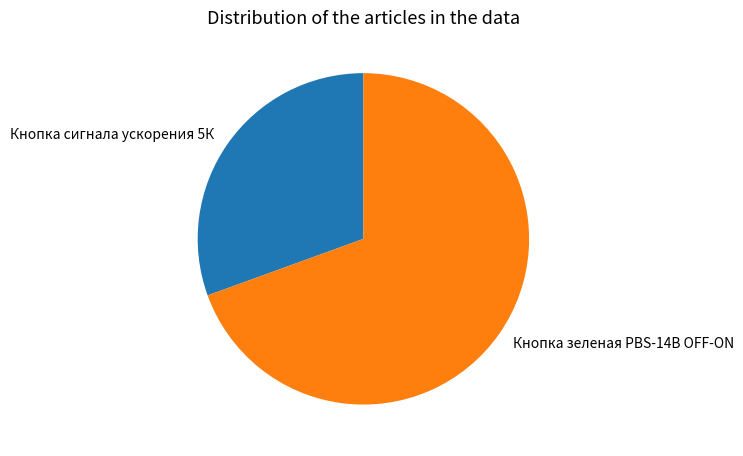

Do Кнопка сигнала ускорения 5К and Кнопка зеленая PBS-14B OFF-ON together represent more than half of the pie?

Yes